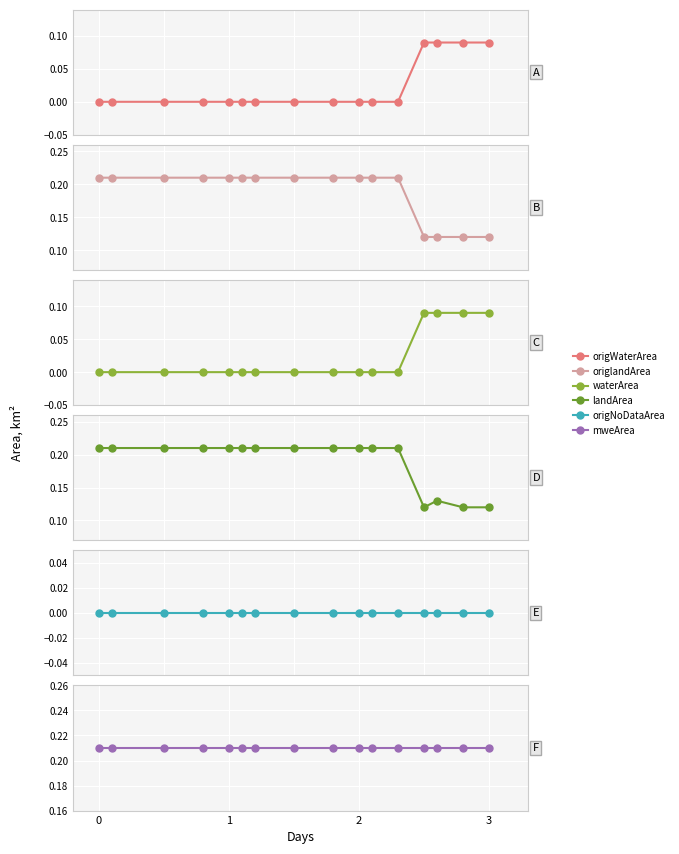

True or false: origlandArea and origNoDataArea intersect in this chart.

False